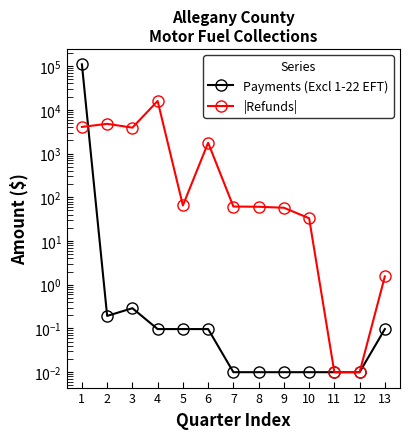

True or false: |Refunds| has a value of 86.3 at 7.

False